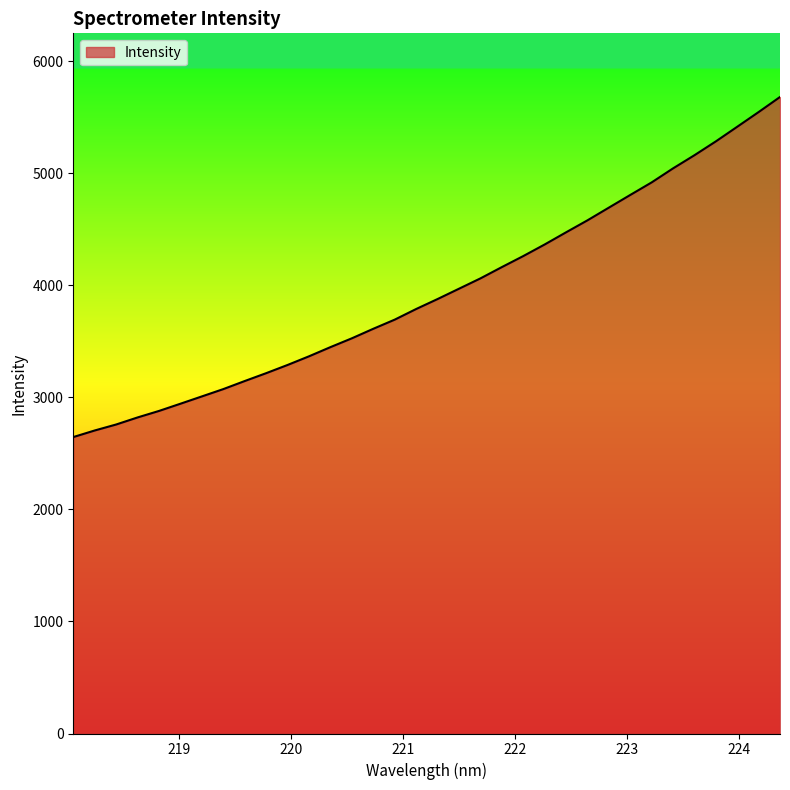

What is the greatest value displayed?

5680.3